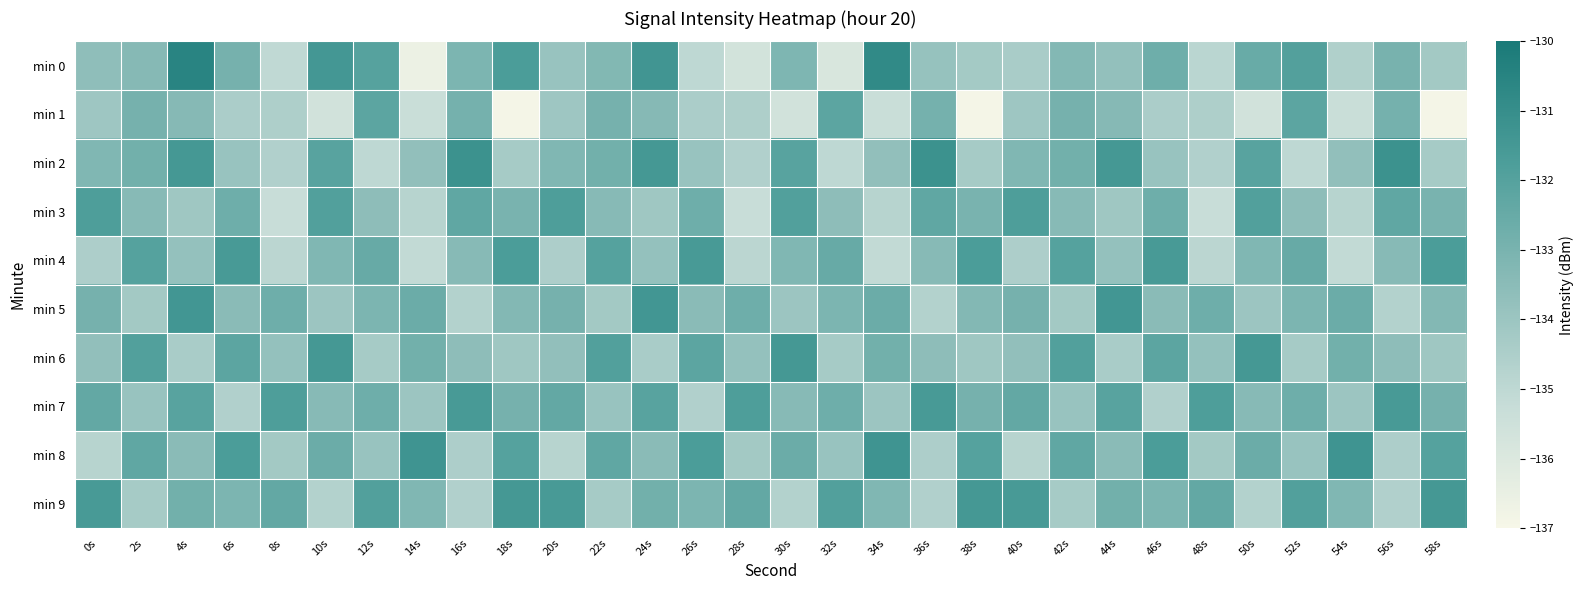

Reading left to right, transcribe all the data shown in this chart.

min 0: 0s=-133.6	2s=-133.4	4s=-130.5	6s=-132.9	8s=-135.0	10s=-131.5	12s=-132.0	14s=-136.6	16s=-133.1	18s=-131.7	20s=-133.9	22s=-133.3	24s=-131.4	26s=-135.0	28s=-135.6	30s=-133.2	32s=-135.9	34s=-130.8	36s=-133.8	38s=-134.2	40s=-134.4	42s=-133.3	44s=-133.7	46s=-132.7	48s=-134.9	50s=-132.5	52s=-131.9	54s=-134.6	56s=-133.0	58s=-134.2
min 1: 0s=-134.1	2s=-132.9	4s=-133.4	6s=-134.5	8s=-134.5	10s=-135.6	12s=-132.2	14s=-135.3	16s=-132.9	18s=-136.9	20s=-134.1	22s=-132.9	24s=-133.4	26s=-134.5	28s=-134.5	30s=-135.6	32s=-132.2	34s=-135.3	36s=-132.9	38s=-136.9	40s=-134.1	42s=-132.9	44s=-133.4	46s=-134.5	48s=-134.5	50s=-135.6	52s=-132.2	54s=-135.3	56s=-132.9	58s=-136.9
min 2: 0s=-133.2	2s=-132.8	4s=-131.5	6s=-133.9	8s=-134.6	10s=-132.1	12s=-135.0	14s=-133.7	16s=-131.2	18s=-134.3	20s=-133.2	22s=-132.8	24s=-131.5	26s=-133.9	28s=-134.6	30s=-132.1	32s=-135.0	34s=-133.7	36s=-131.2	38s=-134.3	40s=-133.2	42s=-132.8	44s=-131.5	46s=-133.9	48s=-134.6	50s=-132.1	52s=-135.0	54s=-133.7	56s=-131.2	58s=-134.3
min 3: 0s=-131.8	2s=-133.4	4s=-134.1	6s=-132.7	8s=-135.3	10s=-131.9	12s=-133.6	14s=-134.8	16s=-132.3	18s=-133.0	20s=-131.8	22s=-133.4	24s=-134.1	26s=-132.7	28s=-135.3	30s=-131.9	32s=-133.6	34s=-134.8	36s=-132.3	38s=-133.0	40s=-131.8	42s=-133.4	44s=-134.1	46s=-132.7	48s=-135.3	50s=-131.9	52s=-133.6	54s=-134.8	56s=-132.3	58s=-133.0
min 4: 0s=-134.5	2s=-132.0	4s=-133.8	6s=-131.6	8s=-134.9	10s=-133.2	12s=-132.5	14s=-135.1	16s=-133.4	18s=-131.7	20s=-134.5	22s=-132.0	24s=-133.8	26s=-131.6	28s=-134.9	30s=-133.2	32s=-132.5	34s=-135.1	36s=-133.4	38s=-131.7	40s=-134.5	42s=-132.0	44s=-133.8	46s=-131.6	48s=-134.9	50s=-133.2	52s=-132.5	54s=-135.1	56s=-133.4	58s=-131.7
min 5: 0s=-132.9	2s=-134.2	4s=-131.4	6s=-133.5	8s=-132.7	10s=-134.0	12s=-133.1	14s=-132.6	16s=-134.7	18s=-133.3	20s=-132.9	22s=-134.2	24s=-131.4	26s=-133.5	28s=-132.7	30s=-134.0	32s=-133.1	34s=-132.6	36s=-134.7	38s=-133.3	40s=-132.9	42s=-134.2	44s=-131.4	46s=-133.5	48s=-132.7	50s=-134.0	52s=-133.1	54s=-132.6	56s=-134.7	58s=-133.3
min 6: 0s=-133.7	2s=-131.9	4s=-134.4	6s=-132.2	8s=-133.8	10s=-131.5	12s=-134.3	14s=-132.8	16s=-133.6	18s=-134.1	20s=-133.7	22s=-131.9	24s=-134.4	26s=-132.2	28s=-133.8	30s=-131.5	32s=-134.3	34s=-132.8	36s=-133.6	38s=-134.1	40s=-133.7	42s=-131.9	44s=-134.4	46s=-132.2	48s=-133.8	50s=-131.5	52s=-134.3	54s=-132.8	56s=-133.6	58s=-134.1
min 7: 0s=-132.4	2s=-133.9	4s=-132.1	6s=-134.6	8s=-131.8	10s=-133.4	12s=-132.7	14s=-134.0	16s=-131.6	18s=-132.9	20s=-132.4	22s=-133.9	24s=-132.1	26s=-134.6	28s=-131.8	30s=-133.4	32s=-132.7	34s=-134.0	36s=-131.6	38s=-132.9	40s=-132.4	42s=-133.9	44s=-132.1	46s=-134.6	48s=-131.8	50s=-133.4	52s=-132.7	54s=-134.0	56s=-131.6	58s=-132.9
min 8: 0s=-134.8	2s=-132.3	4s=-133.5	6s=-131.7	8s=-134.2	10s=-132.6	12s=-133.9	14s=-131.3	16s=-134.5	18s=-132.0	20s=-134.8	22s=-132.3	24s=-133.5	26s=-131.7	28s=-134.2	30s=-132.6	32s=-133.9	34s=-131.3	36s=-134.5	38s=-132.0	40s=-134.8	42s=-132.3	44s=-133.5	46s=-131.7	48s=-134.2	50s=-132.6	52s=-133.9	54s=-131.3	56s=-134.5	58s=-132.0
min 9: 0s=-131.6	2s=-134.3	4s=-132.8	6s=-133.1	8s=-132.4	10s=-134.7	12s=-131.9	14s=-133.2	16s=-134.6	18s=-131.5	20s=-131.6	22s=-134.3	24s=-132.8	26s=-133.1	28s=-132.4	30s=-134.7	32s=-131.9	34s=-133.2	36s=-134.6	38s=-131.5	40s=-131.6	42s=-134.3	44s=-132.8	46s=-133.1	48s=-132.4	50s=-134.7	52s=-131.9	54s=-133.2	56s=-134.6	58s=-131.5